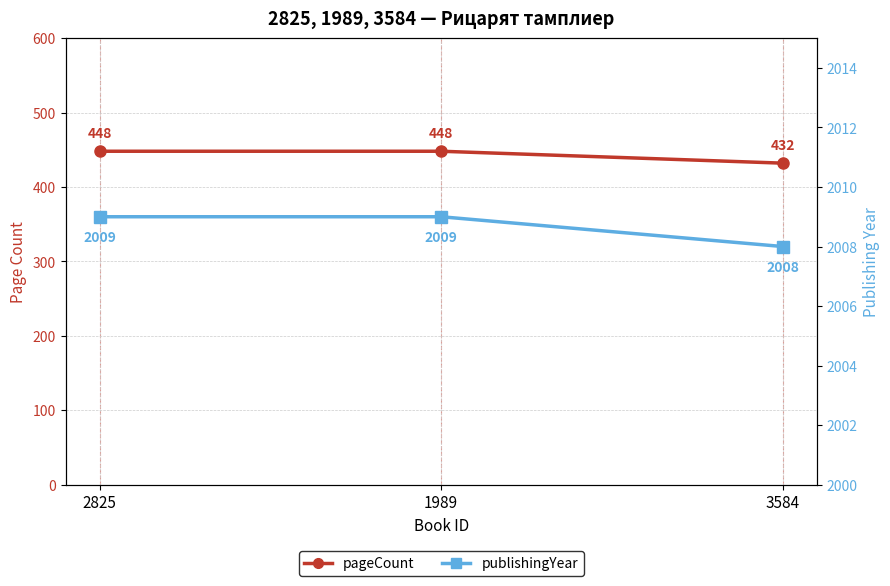

What is the label of the 3rd point from the left?

3584